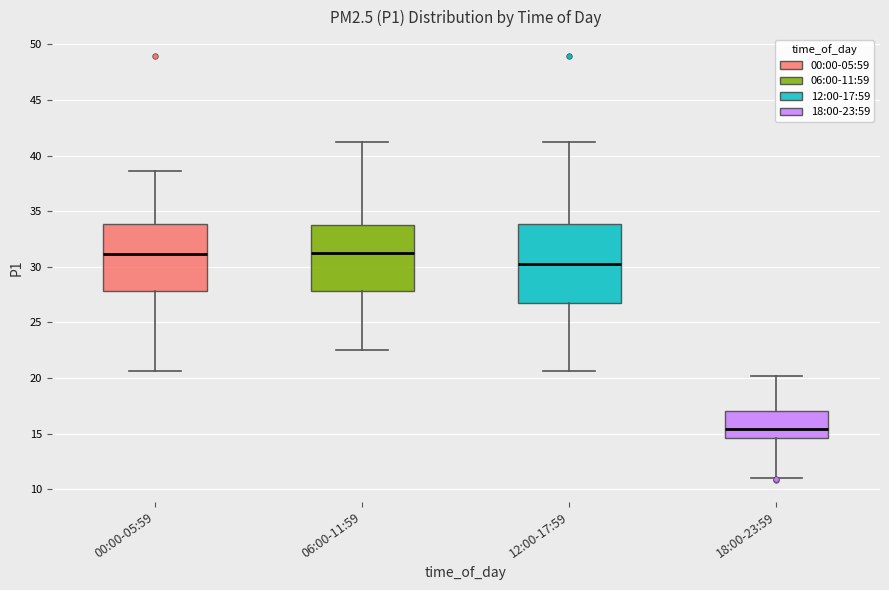

Which box is the tallest, from its lower edge to its upper edge?

12:00-17:59